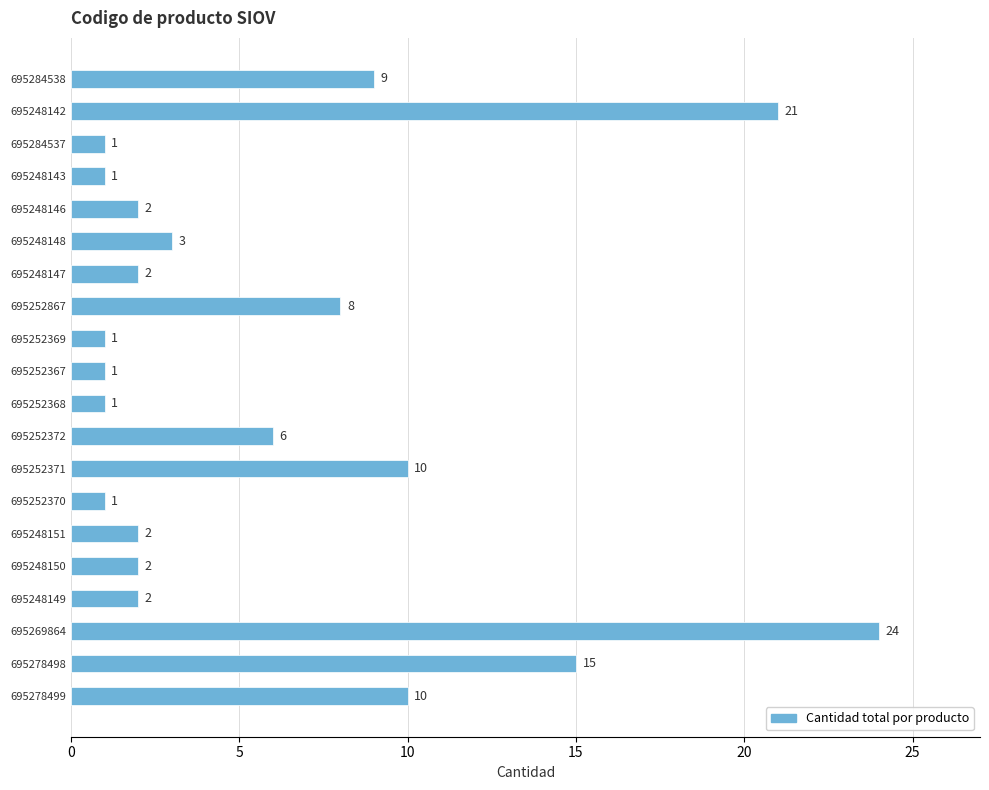

What is the greatest value displayed?

24